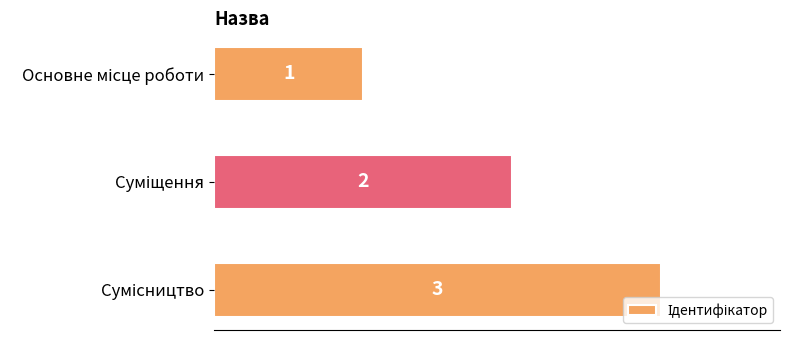

What is the sum of all values?

6